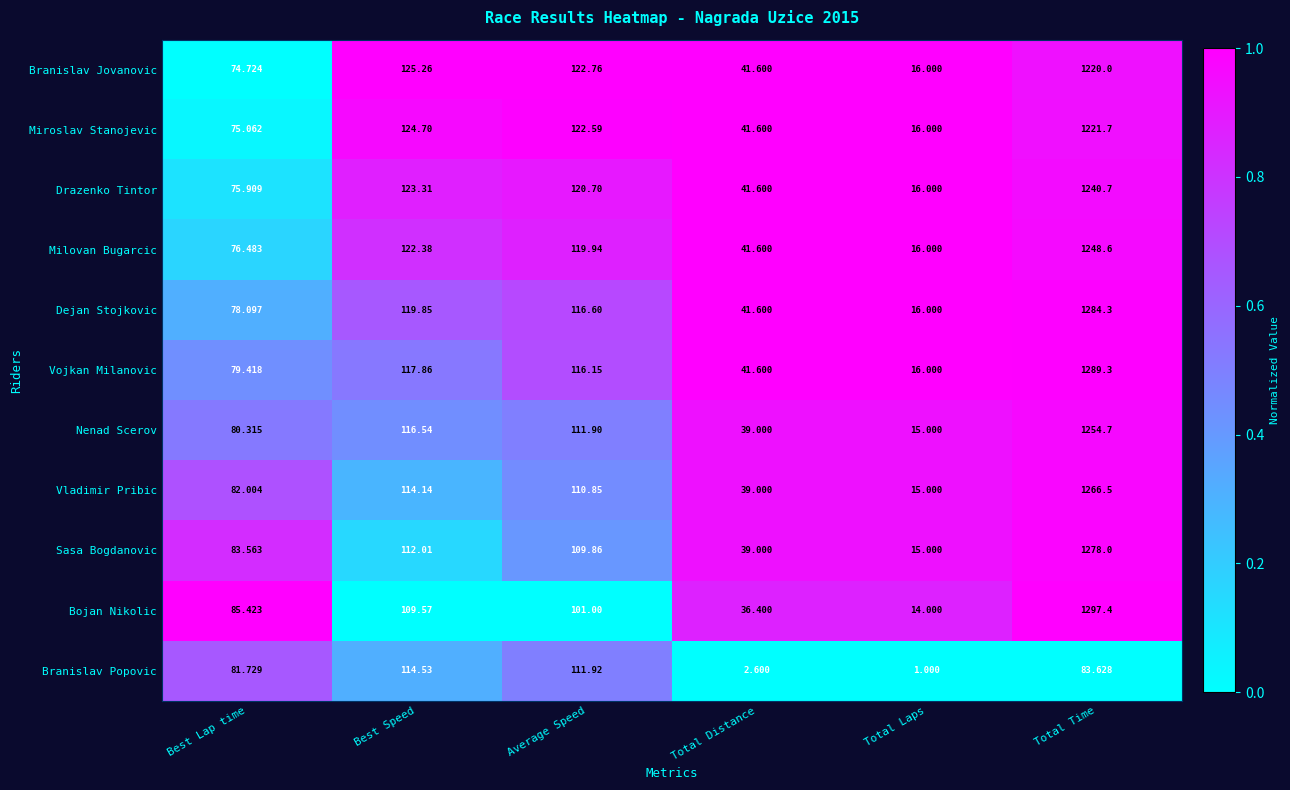

List the series in order of their peak value, highest first.

Bojan Nikolic, Vojkan Milanovic, Dejan Stojkovic, Sasa Bogdanovic, Vladimir Pribic, Nenad Scerov, Milovan Bugarcic, Drazenko Tintor, Miroslav Stanojevic, Branislav Jovanovic, Branislav Popovic